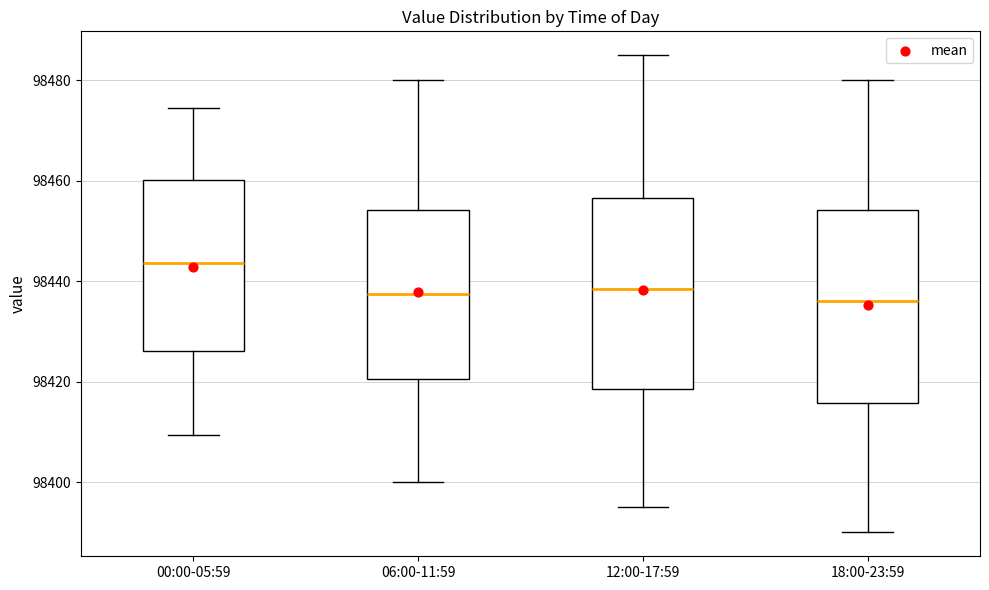

Where does the upper whisker of the box for 12:00-17:59 end on the y-axis? The values are not printed on the chart, so give them approximately, as read against the axis.

98486